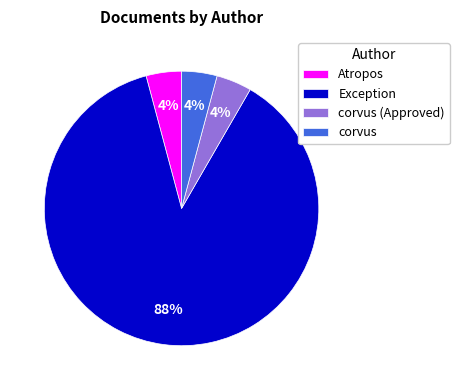

Is it true that corvus (Approved) is 14% of the pie?

False